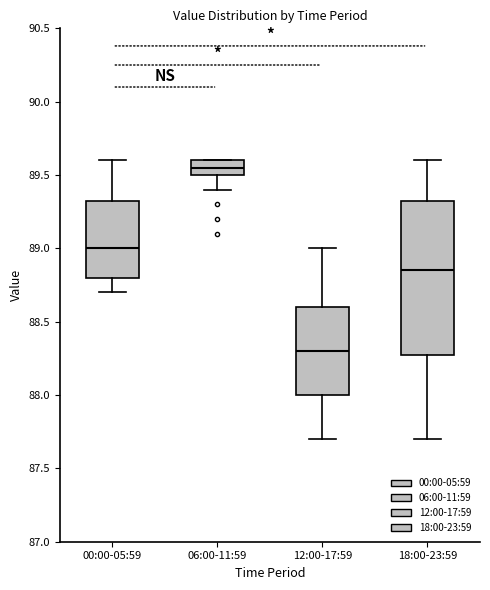

Reading left to right, read every box against the y-axis: the position of its median line, the range the box covers, and the ends of its whiskers. The values are not printed on the chart, so give them approximately, as read against the axis.

00:00-05:59: median 89.00, box 88.80 to 89.35, whiskers 88.70 to 89.60
06:00-11:59: median 89.55, box 89.50 to 89.60, whiskers 89.40 to 89.60
12:00-17:59: median 88.30, box 88.00 to 88.60, whiskers 87.70 to 89.00
18:00-23:59: median 88.85, box 88.30 to 89.35, whiskers 87.70 to 89.60